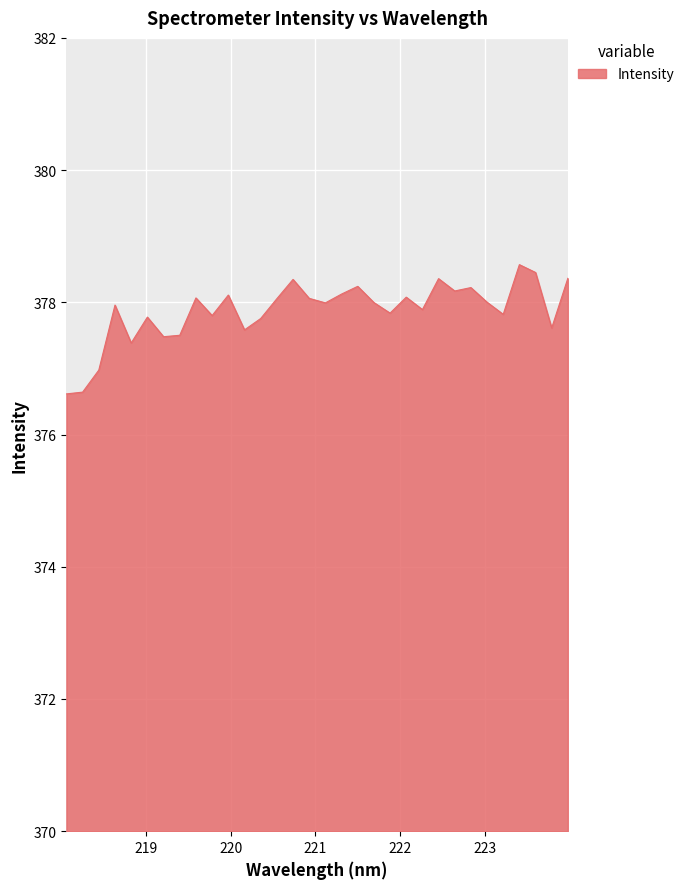

What is the maximum value shown in the chart?

378.6